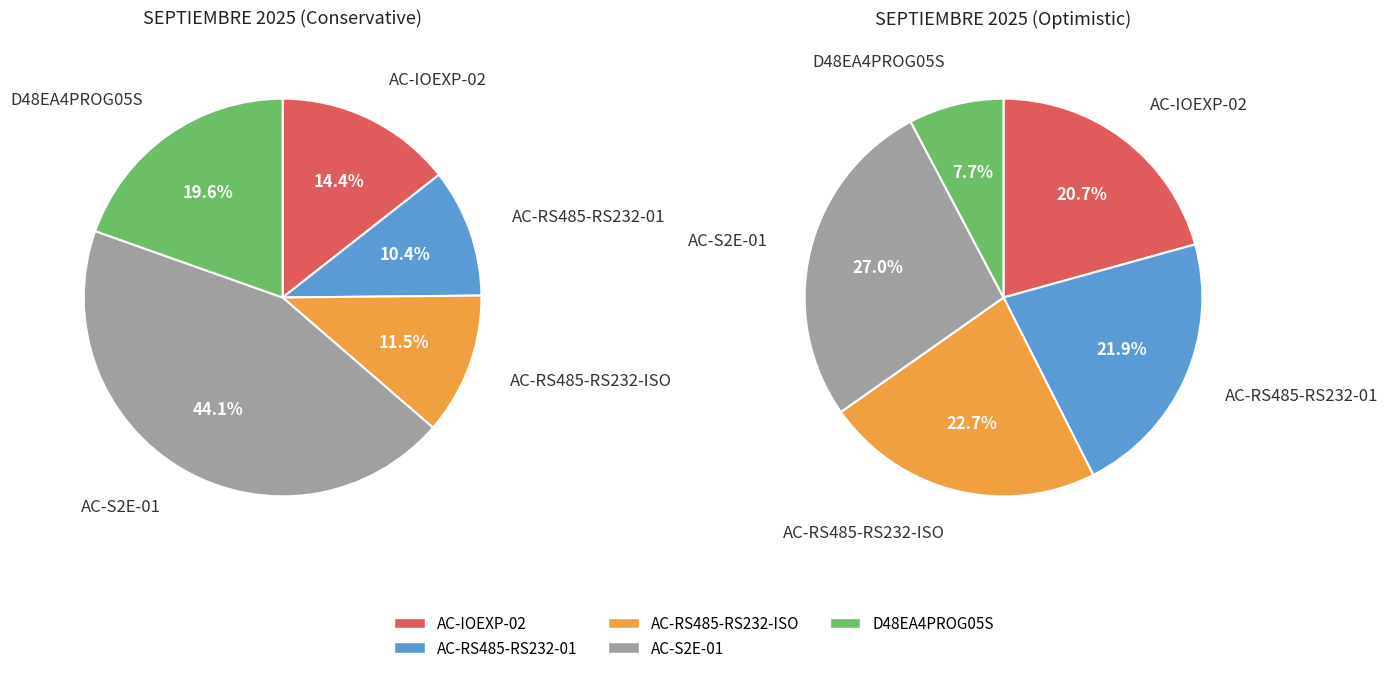

To the nearest percent, what percentage of the pie is AC-S2E-01?

27%